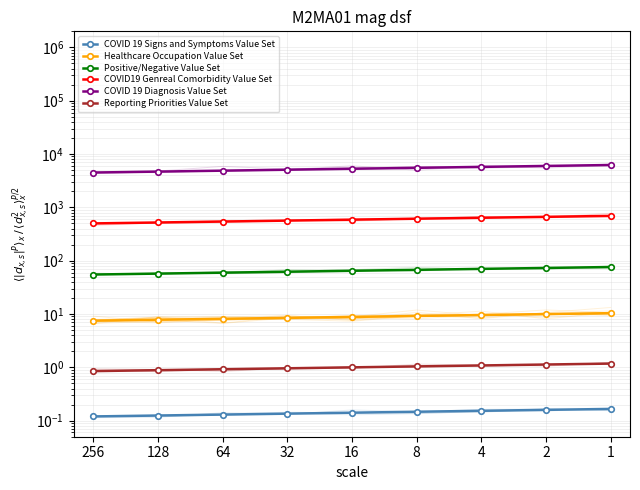

Where is Healthcare Occupation Value Set nearest to the value 8?

64